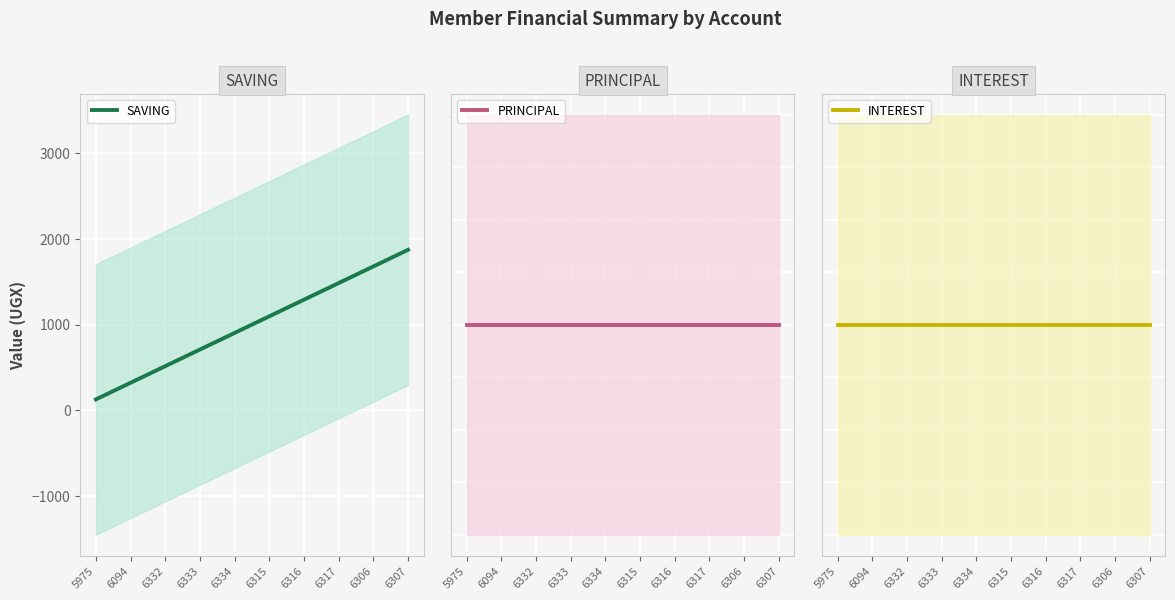

Which series has the largest total across all categories?

SAVING